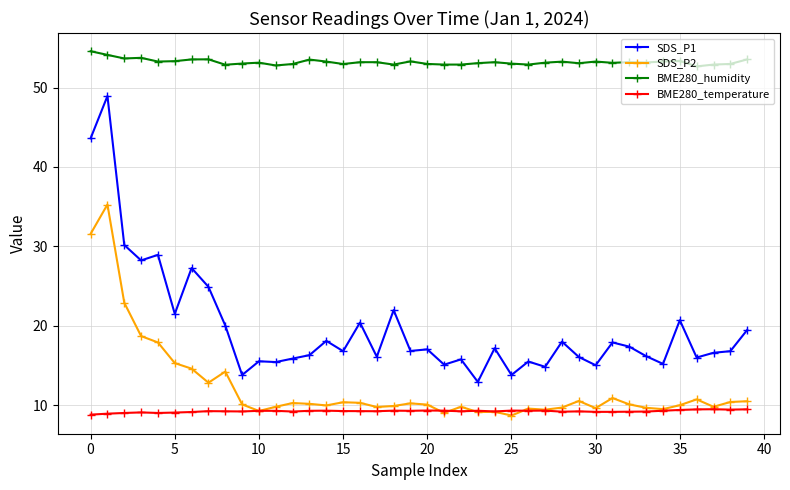

What is the maximum value for SDS_P1?

48.9